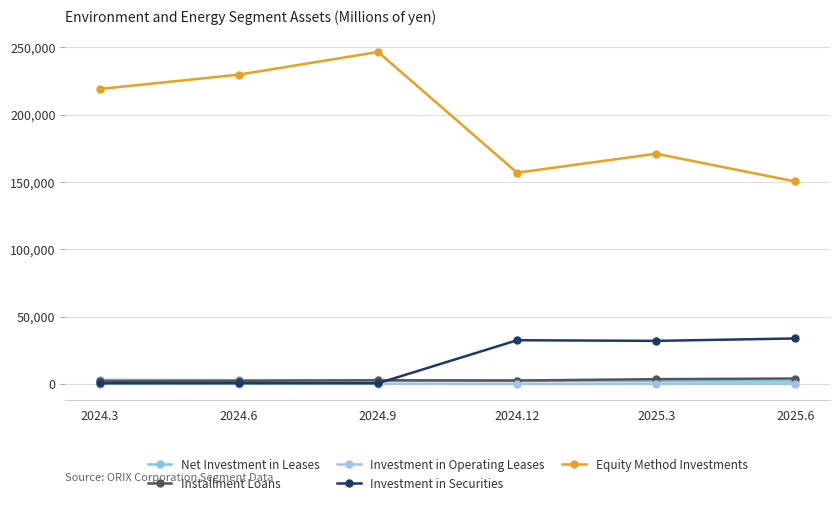

At which category does Net Investment in Leases reach its first local valley?

2024.9